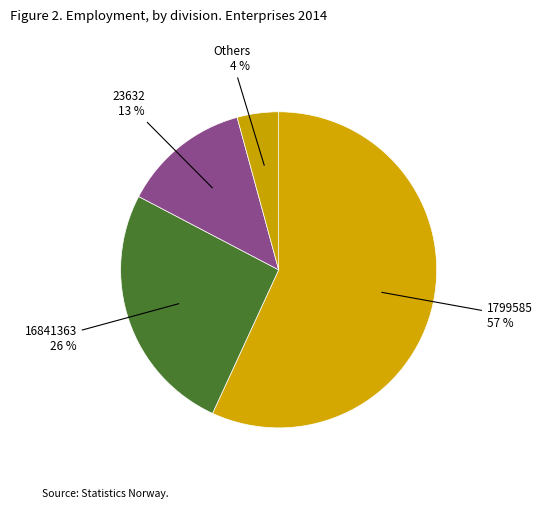

Count the number of slices in the pie.

4